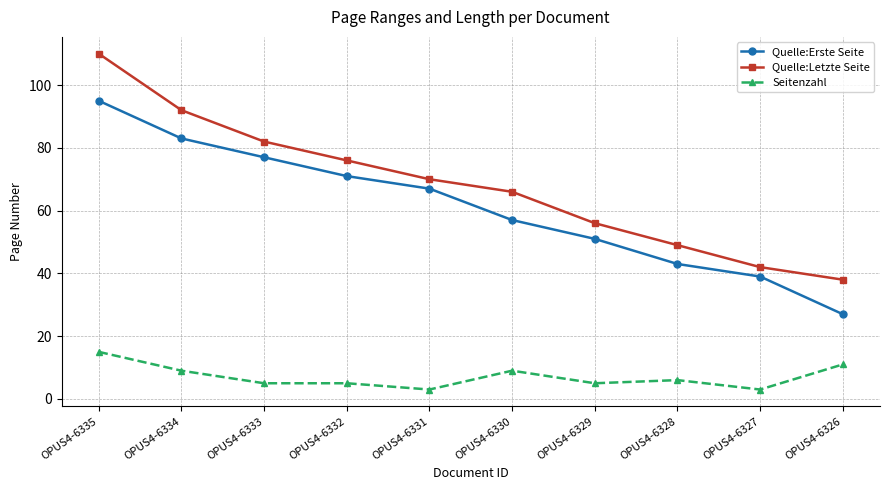

The Seitenzahl series shows 5 at OPUS4-6333. True or false?

True